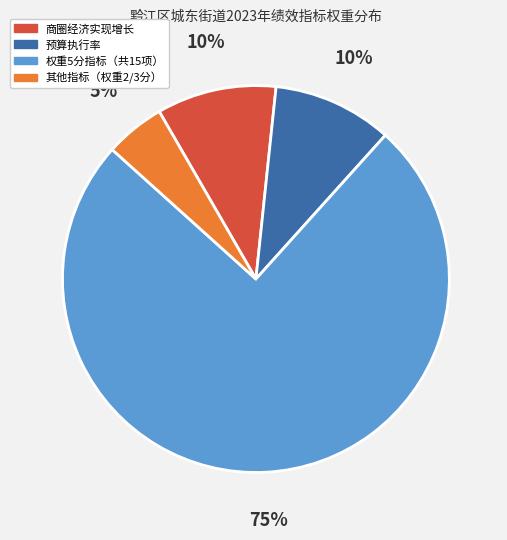

To the nearest percent, what is the average slice percentage?

25%